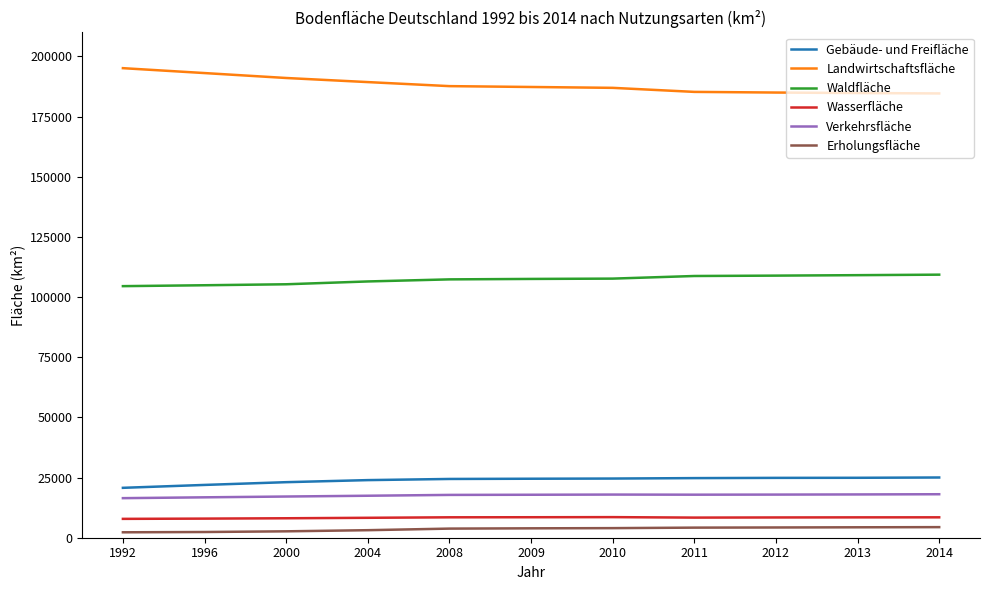

The Waldfläche series shows 61667 at 2013. True or false?

False